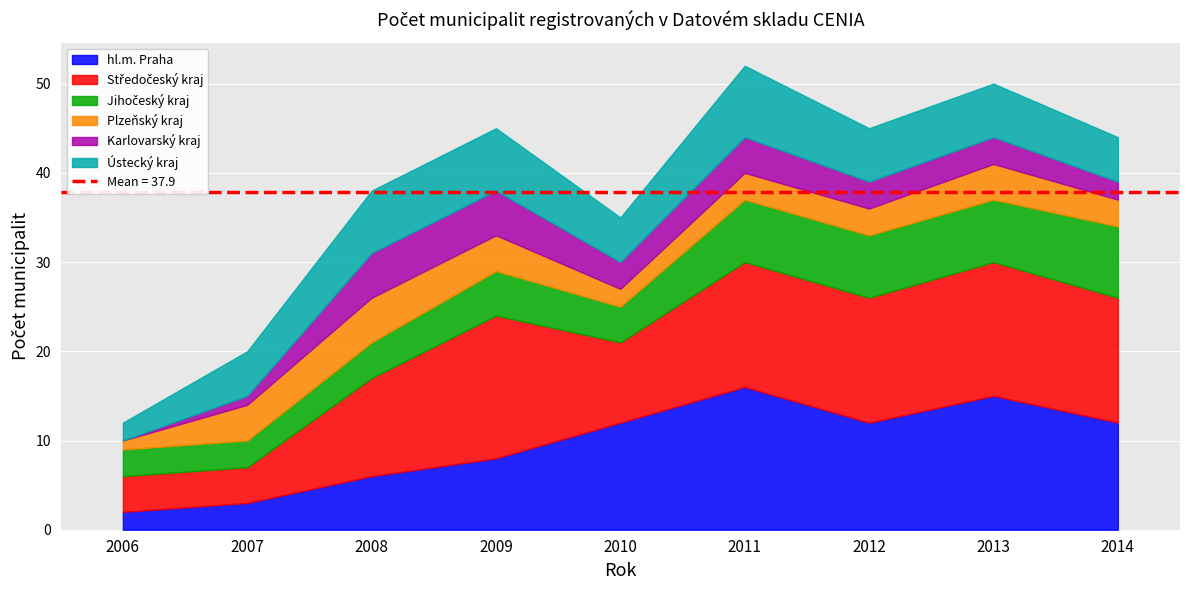

What is the difference between the maximum and minimum values in the Plzeňský kraj series?

4